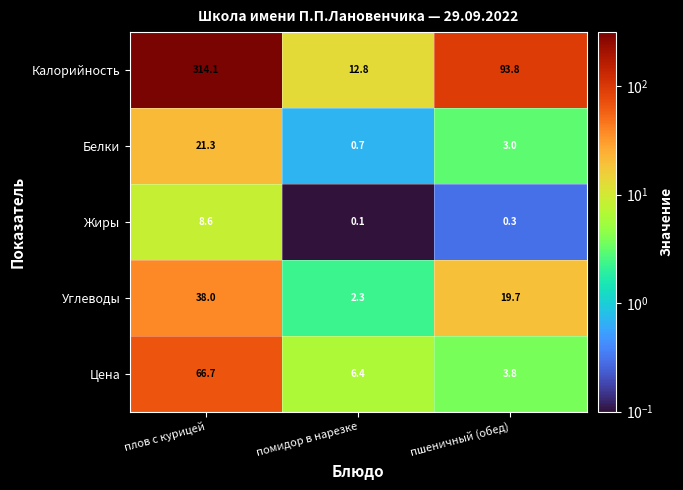

At which category is the sum across all series the highest?

плов с курицей